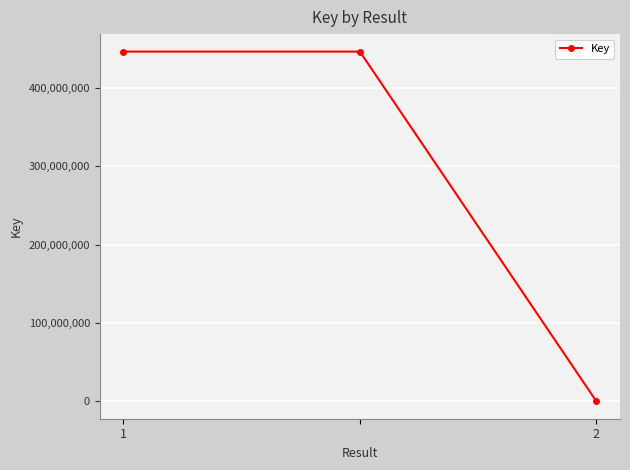

What is the maximum value shown in the chart?

446290053